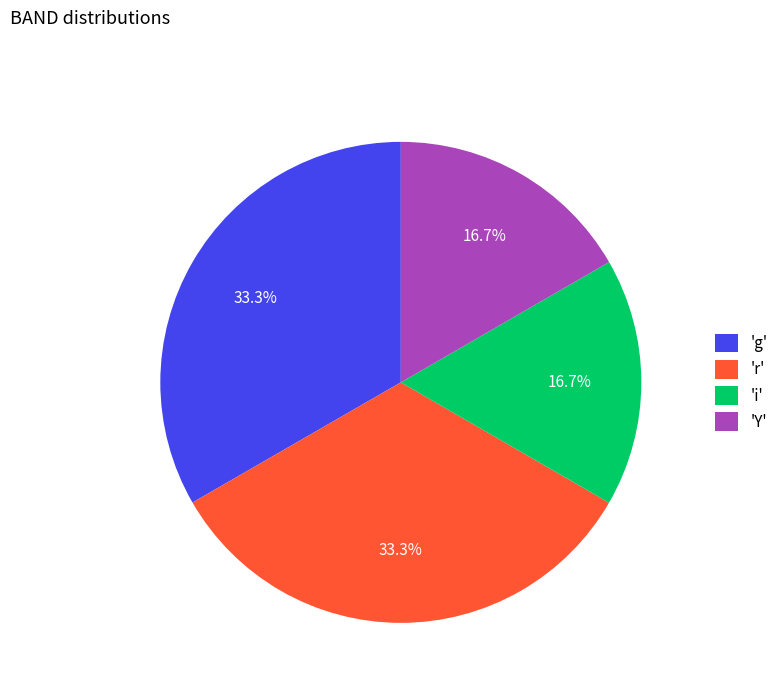

Is there any slice that represents more than half of the pie?

No